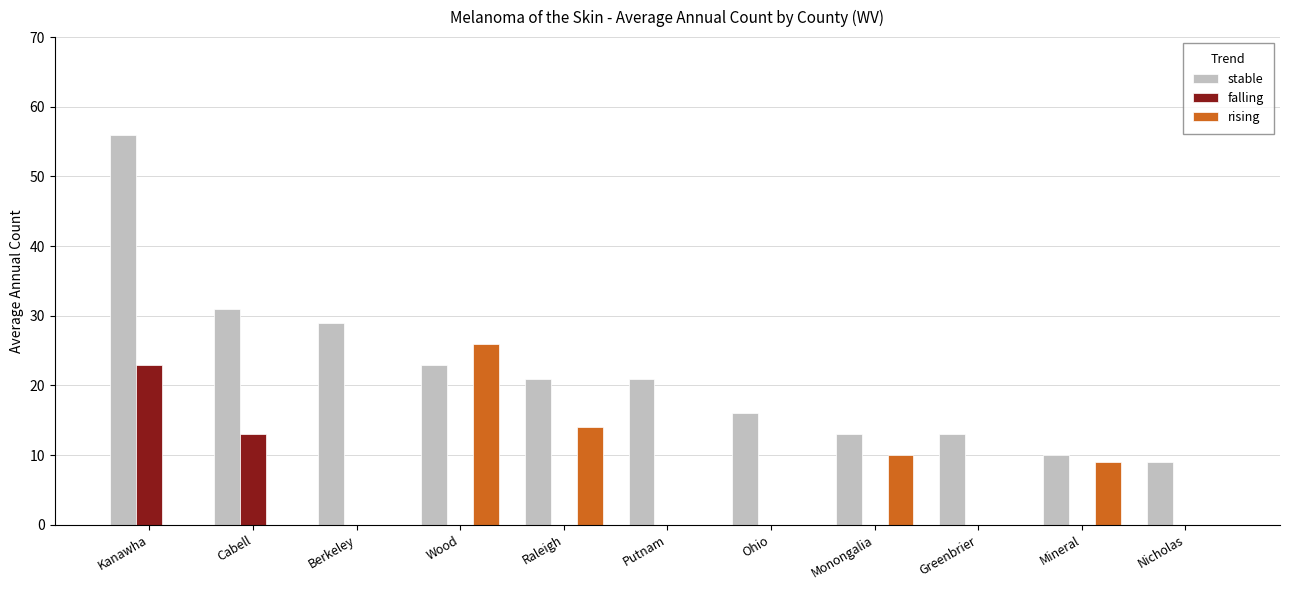

How many data points does each series have?

11